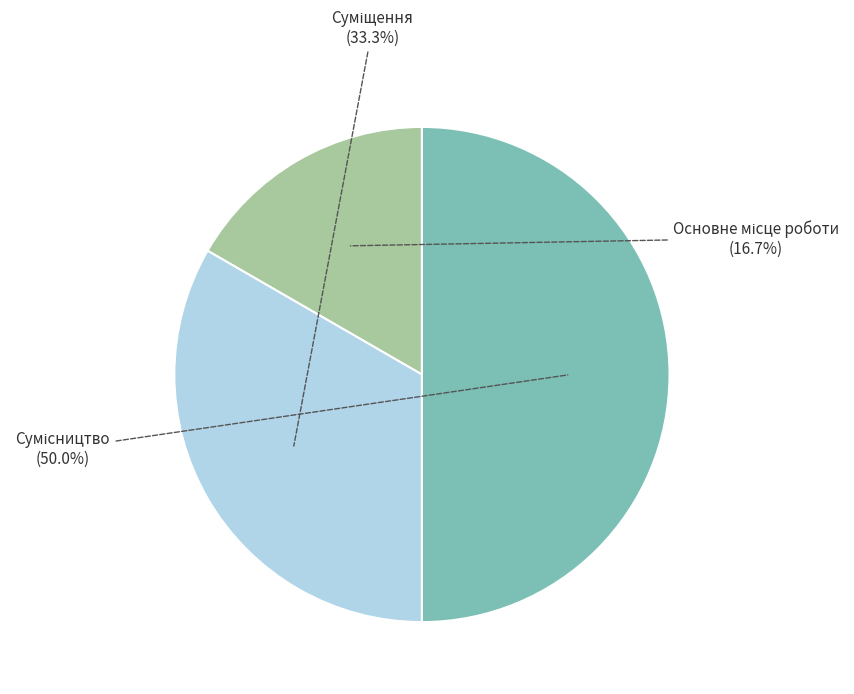

Is it true that Сумісництво is 50% of the pie?

True